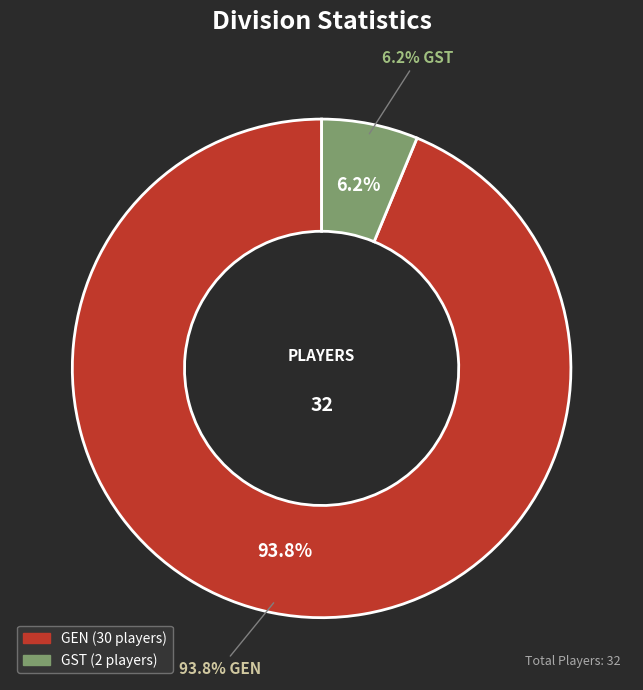

What is the ratio of the value at GEN to the value at GST?

15.0